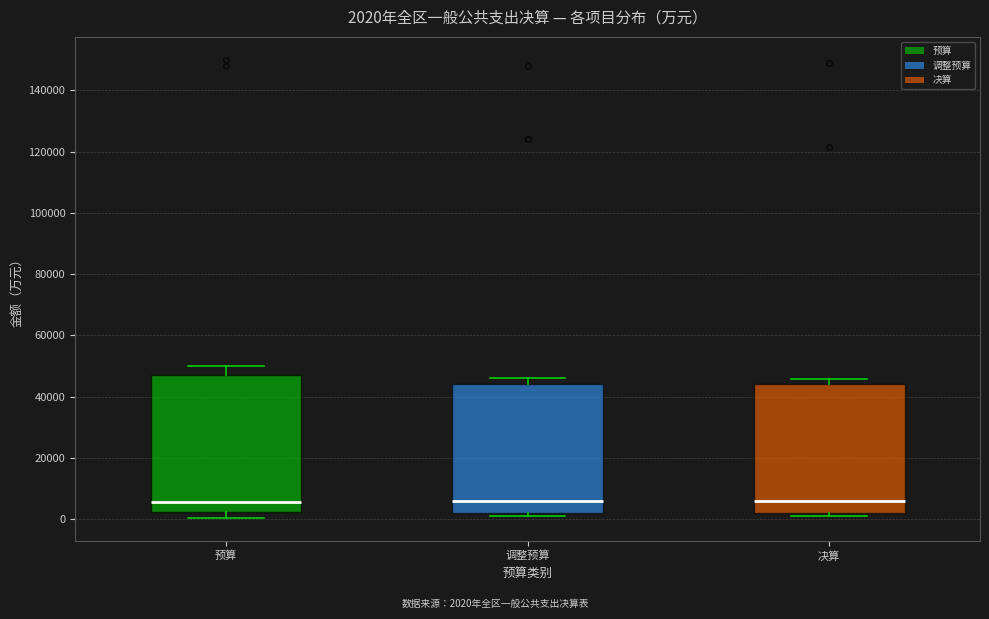

Which box is the tallest, from its lower edge to its upper edge?

预算